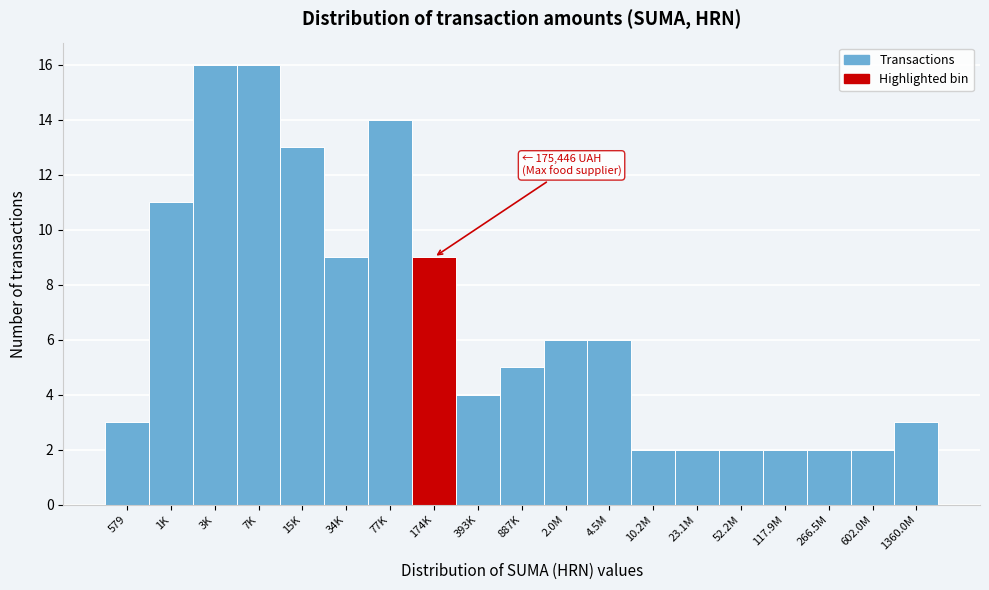

Reading left to right, extract all data points from this chart.

3	11	16	16	13	9	14	9	4	5	6	6	2	2	2	2	2	2	3